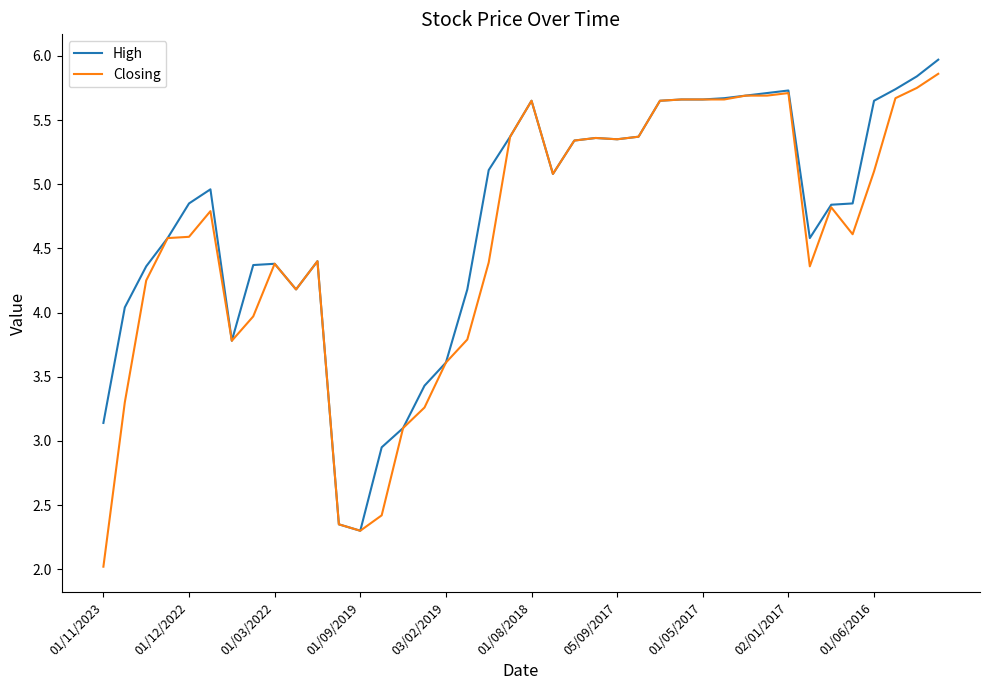

What is the highest value of the Closing series?

5.9